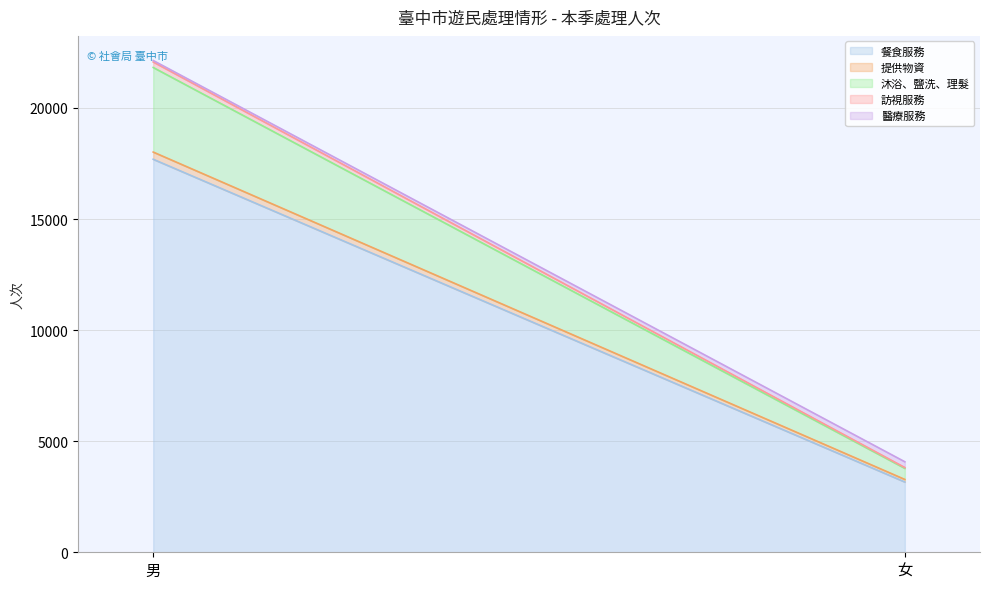

What is the minimum value shown in the chart?

37